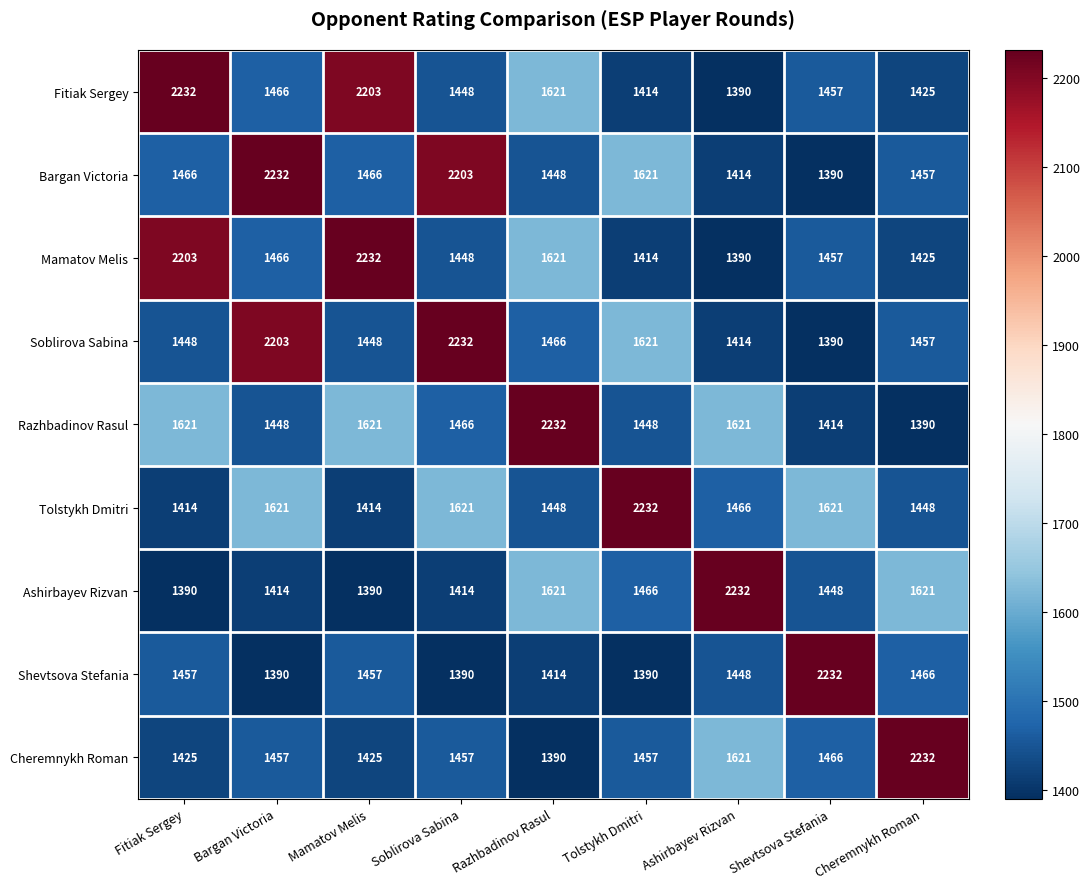

What is the smallest value displayed?

1390